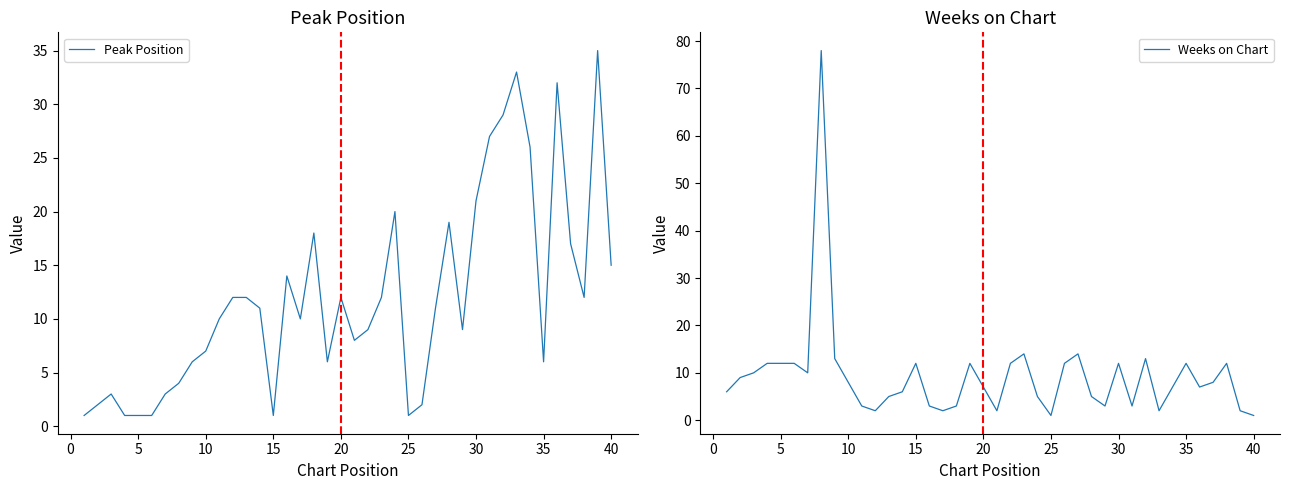

In Peak Position, how many points are lower than both neighbors (excluding endpoints)?

8